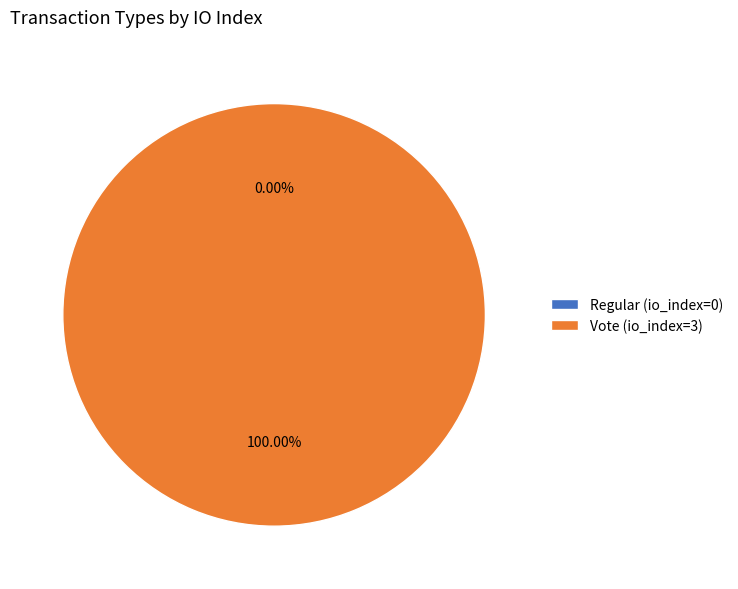

What is the majority slice?

Vote (io_index=3)